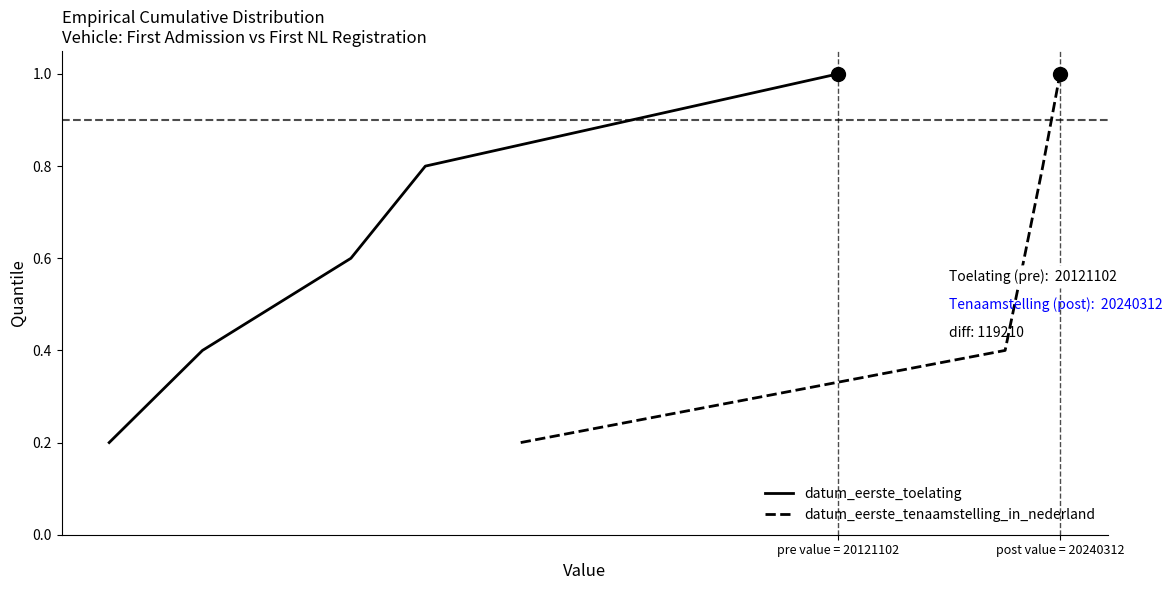

What is the maximum value for datum_eerste_toelating?

1.0